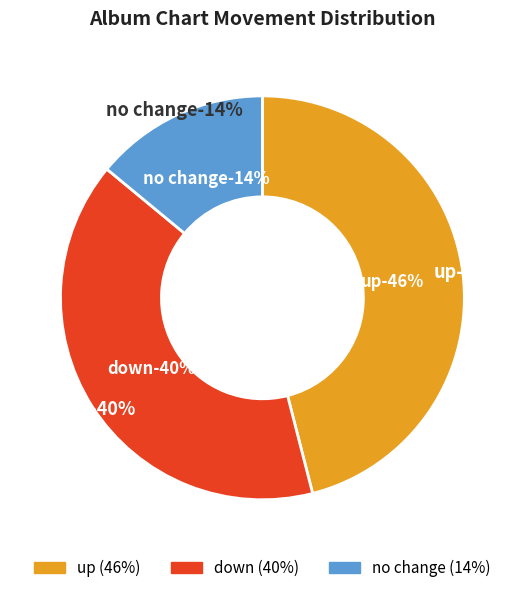

True or false: down accounts for 29% of the total.

False